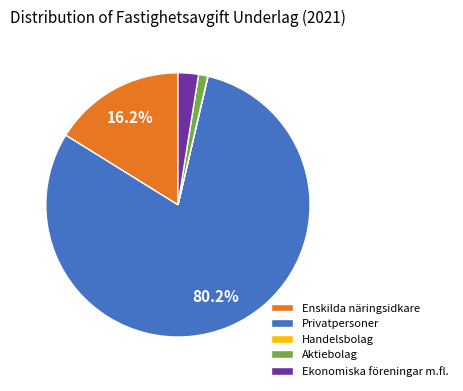

To the nearest percent, what is the combined percentage of Privatpersoner and Aktiebolag?

81%